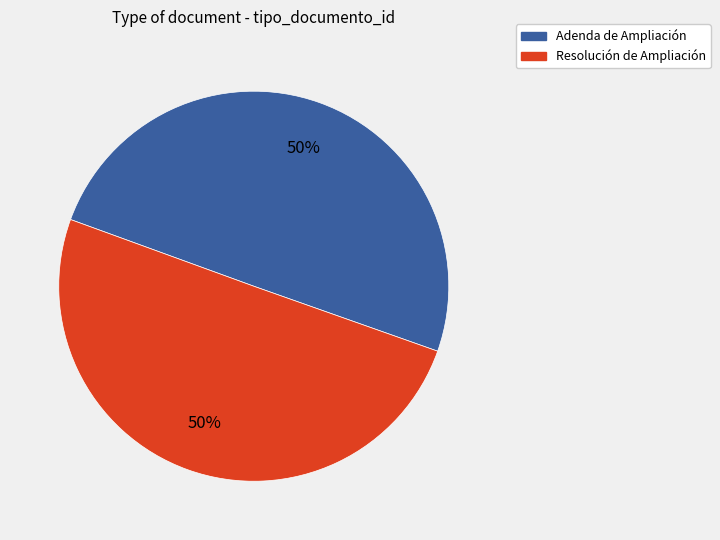

The Adenda de Ampliación slice represents 50% of the pie. True or false?

True